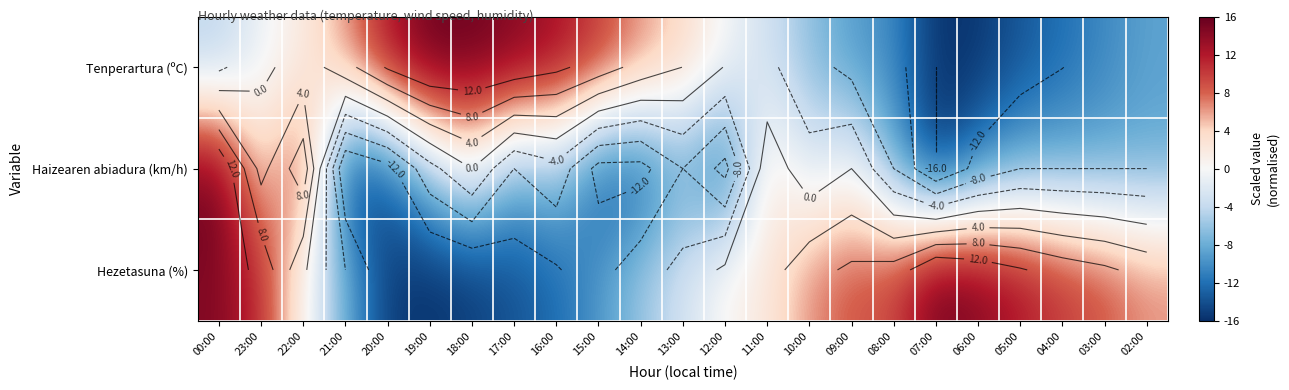

What is the difference between the maximum and minimum values in the Hezetasuna (%) series?

32.0